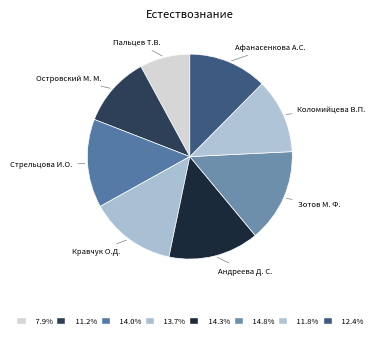

Count the number of slices in the pie.

8